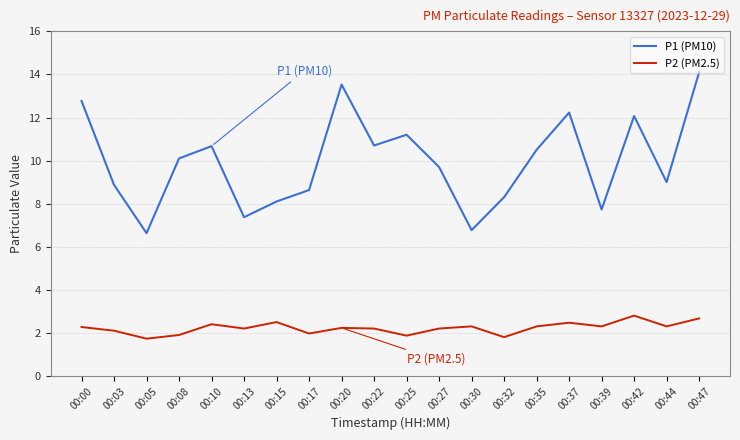

The P2 (PM2.5) series shows 3.7 at 00:15. True or false?

False